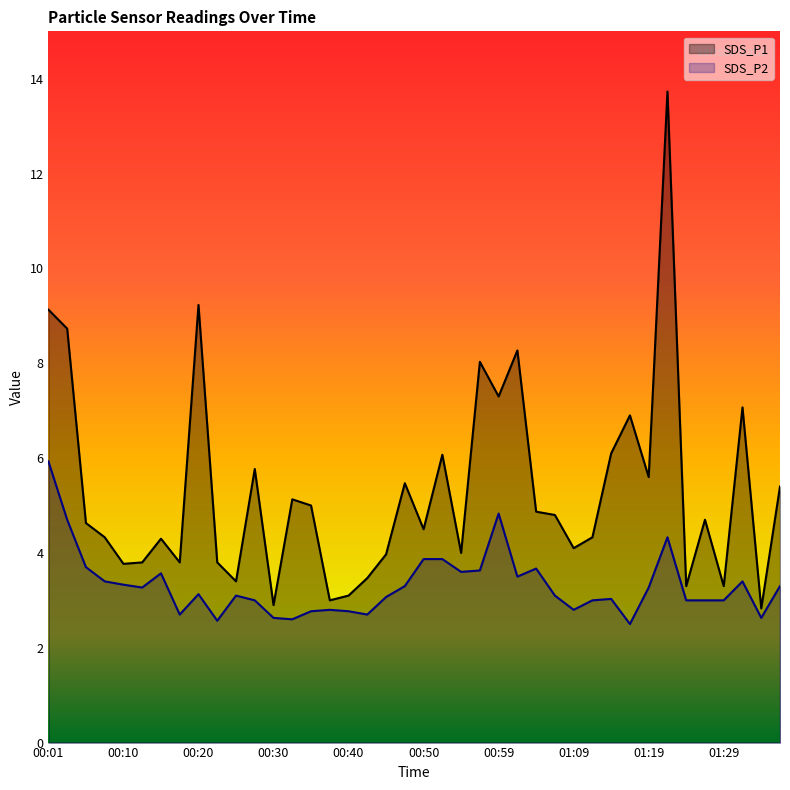

How many values in the SDS_P2 series are below 3?

11